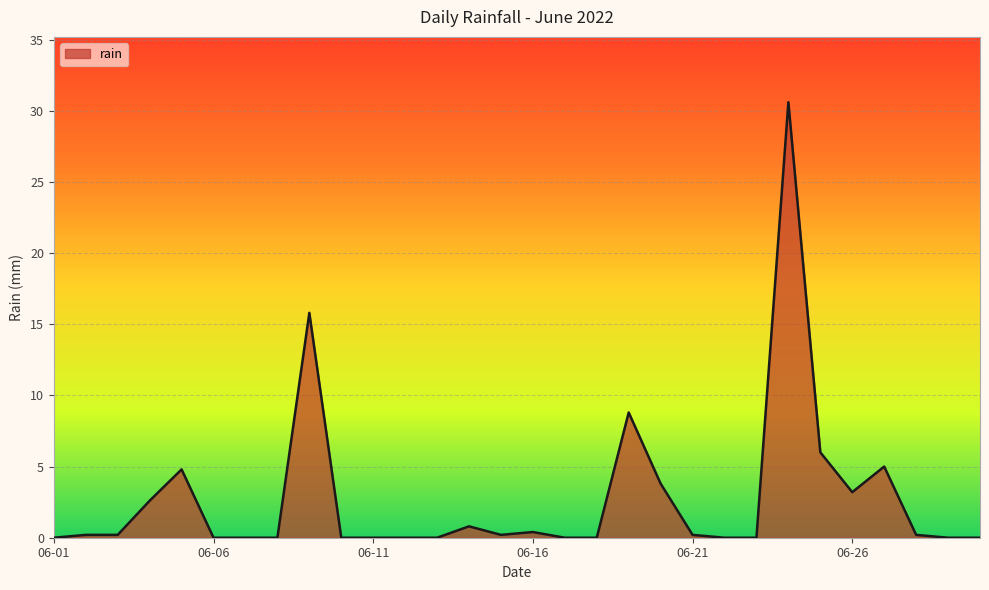

What is the greatest value displayed?

30.6